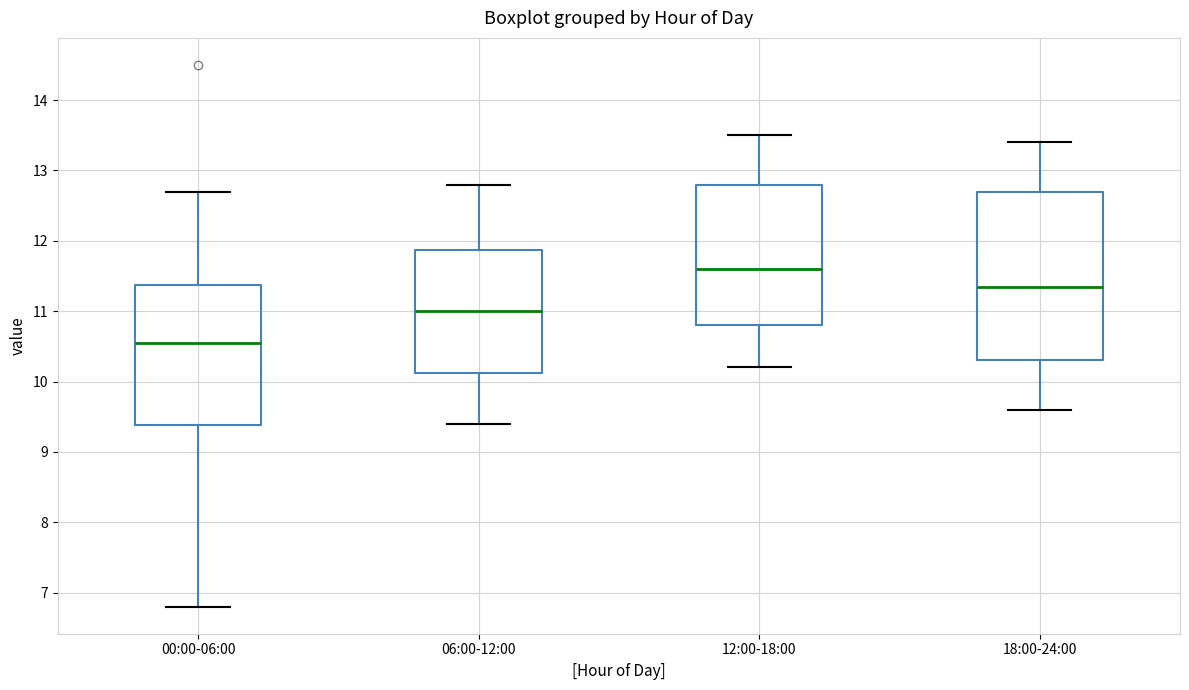

Which box's median line is the highest?

12:00-18:00